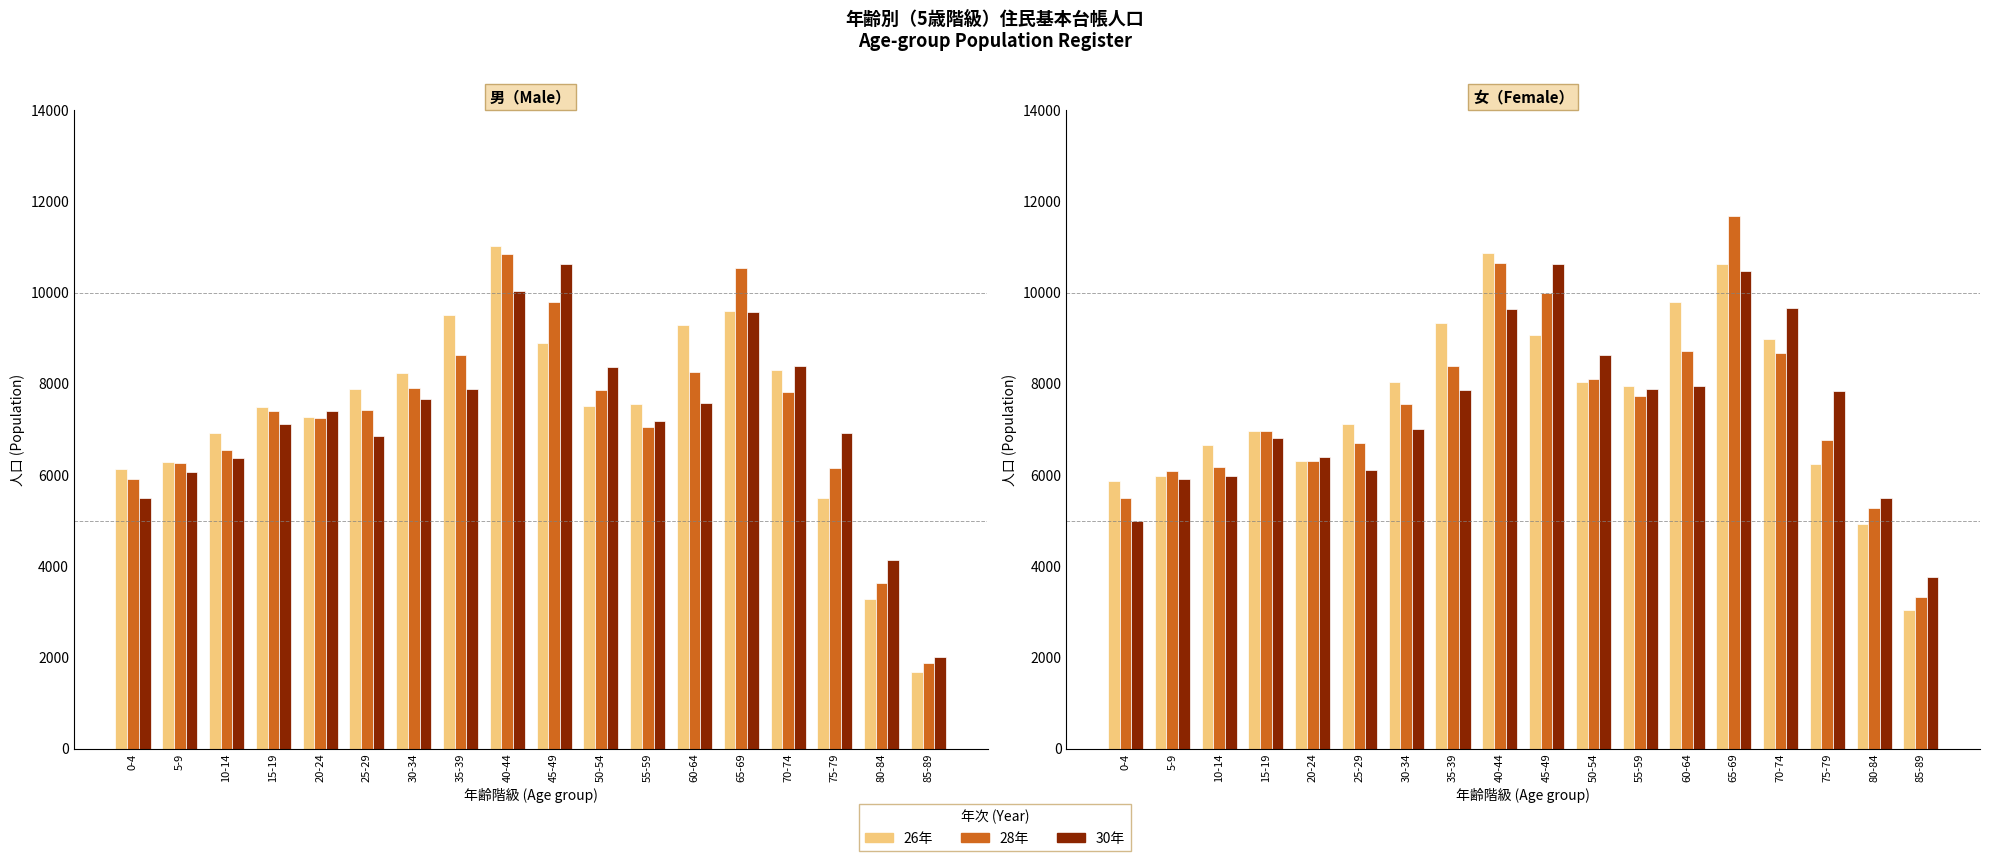

What are all the series names shown in the legend?

26年, 28年, 30年